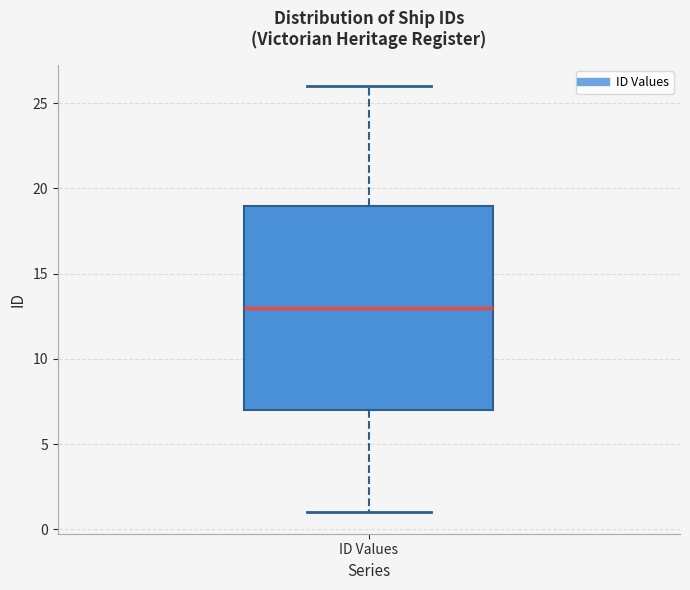

Where is the upper edge of the box for ID Values on the y-axis? The values are not printed on the chart, so give them approximately, as read against the axis.

19